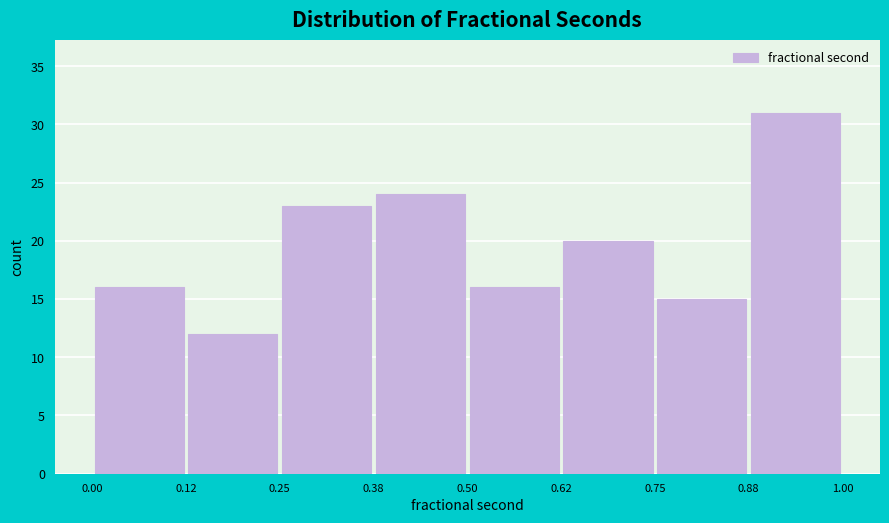

Reading left to right, list every bar in this chart as the range it spans on the x-axis followed by its height. The values are not printed on the chart, so give them approximately, as read against the axis.

0.00 to 0.12: 16
0.12 to 0.25: 12
0.25 to 0.38: 23
0.38 to 0.50: 24
0.50 to 0.62: 16
0.62 to 0.75: 20
0.75 to 0.88: 15
0.88 to 1.00: 31